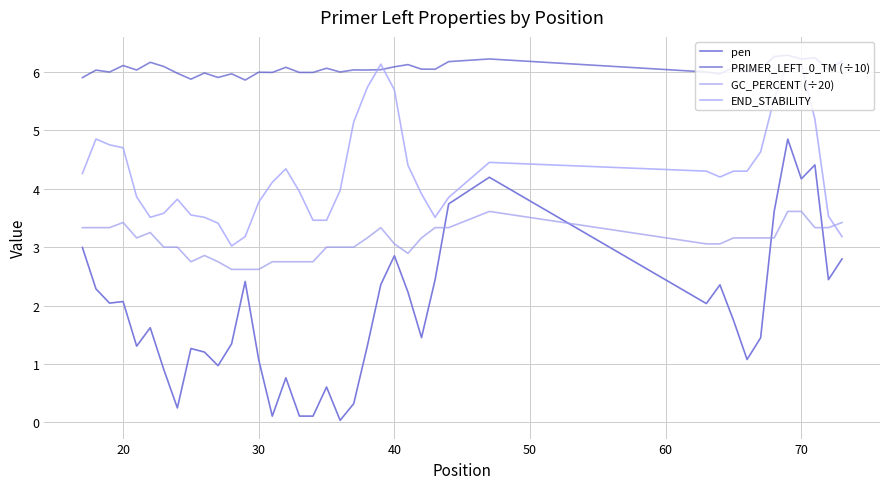

Which series has the widest spread of values?

pen